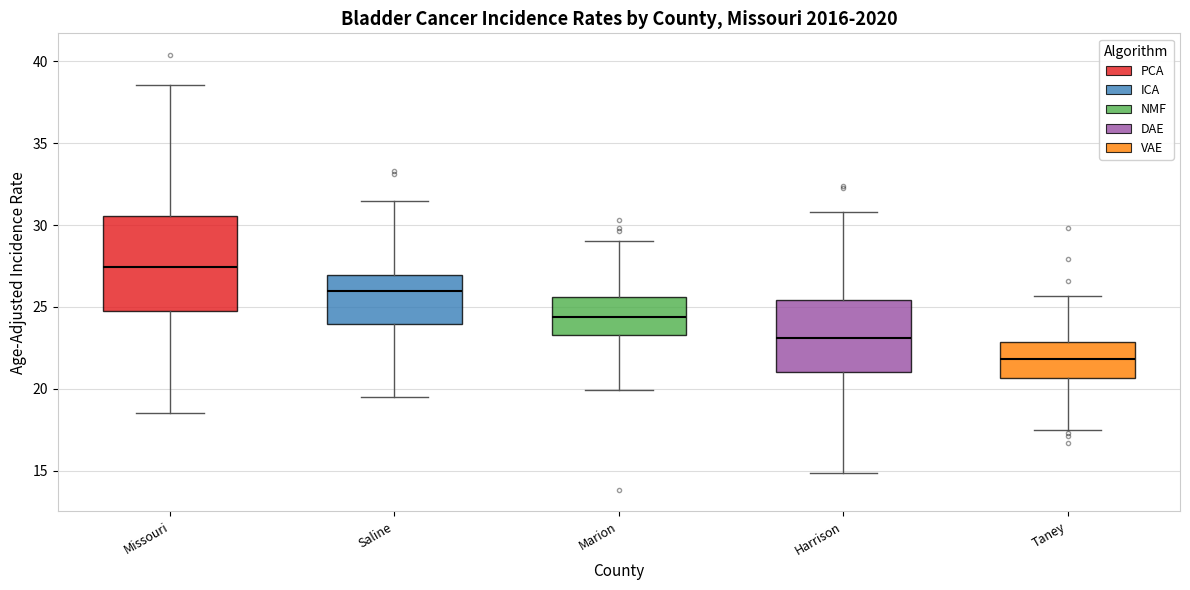

Reading left to right, transcribe this box plot: for each box, give where its median line is, the range the box spans, and where its two whiskers end, as read against the y-axis. The values are not printed on the chart, so give them approximately, as read against the axis.

Missouri: median 27.5, box 24.5 to 30.5, whiskers 18.5 to 38.5
Saline: median 26.0, box 24.0 to 27.0, whiskers 19.5 to 31.5
Marion: median 24.5, box 23.5 to 25.5, whiskers 20.0 to 29.0
Harrison: median 23.0, box 21.0 to 25.5, whiskers 15.0 to 31.0
Taney: median 22.0, box 20.5 to 23.0, whiskers 17.5 to 25.5